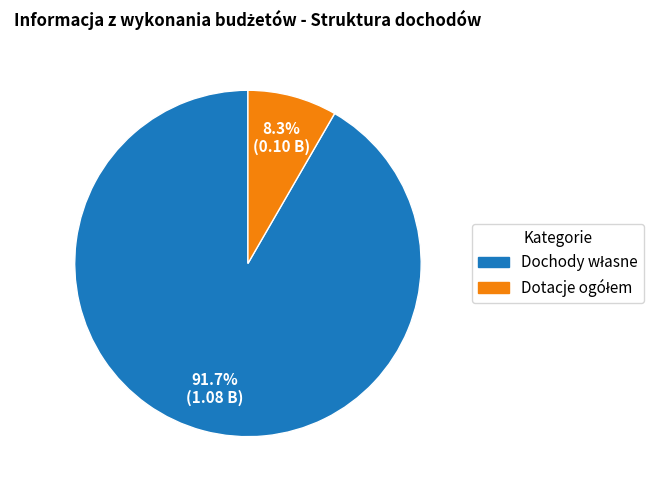

Is there any slice that represents more than half of the pie?

Yes